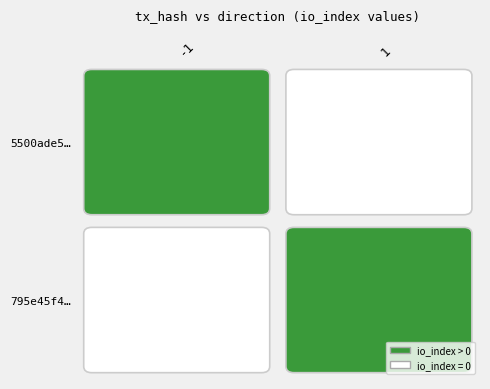

What is the sum of all 795e45f4317a7c931592f9db73826bde01dd237 values?

2